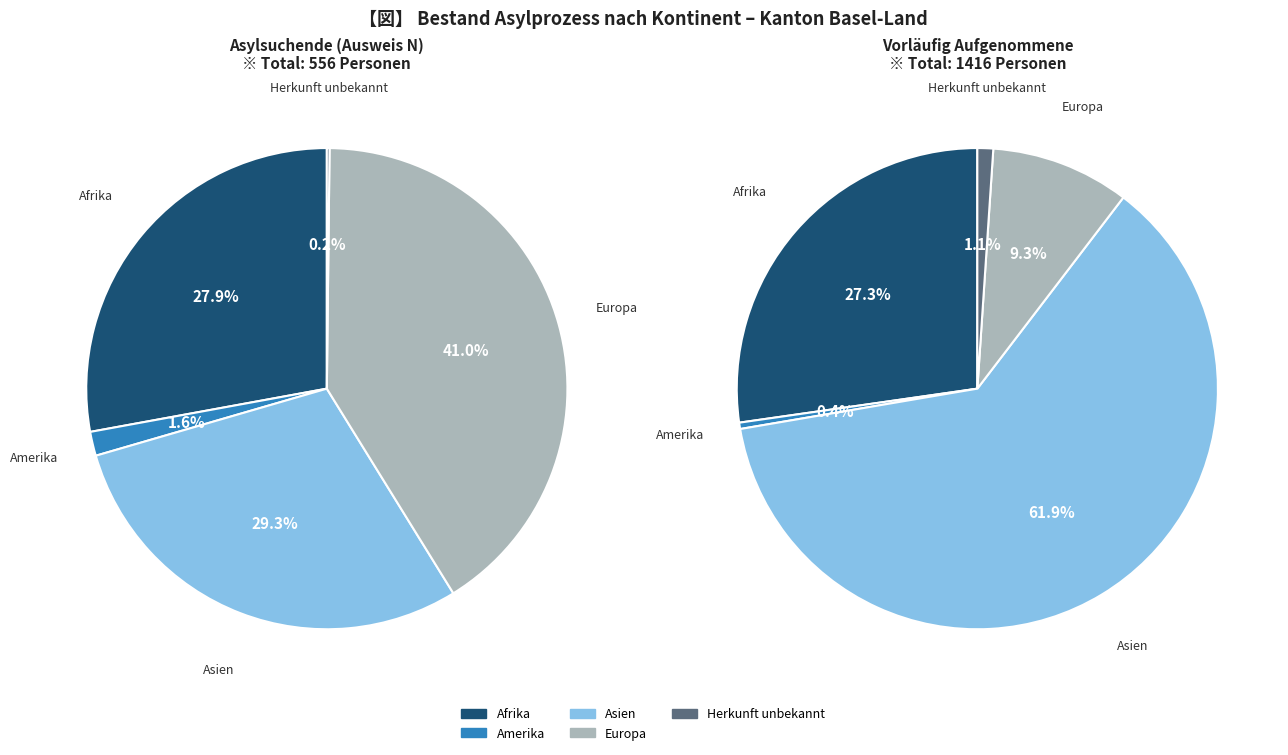

Count the number of slices in the pie.

5